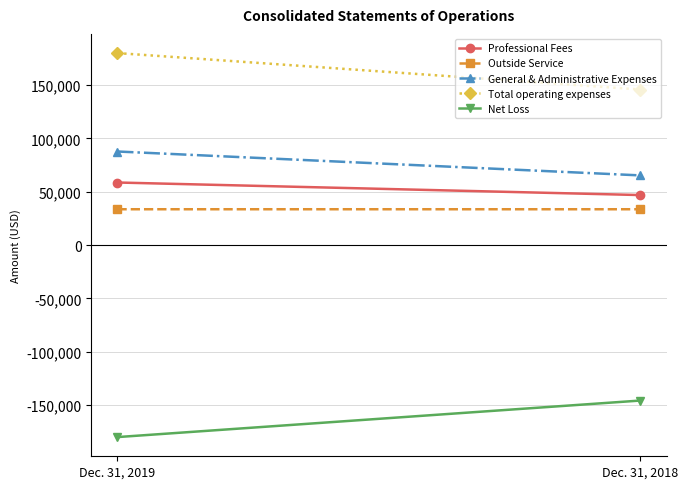

What is the total value across all series at Dec. 31, 2019?

180002